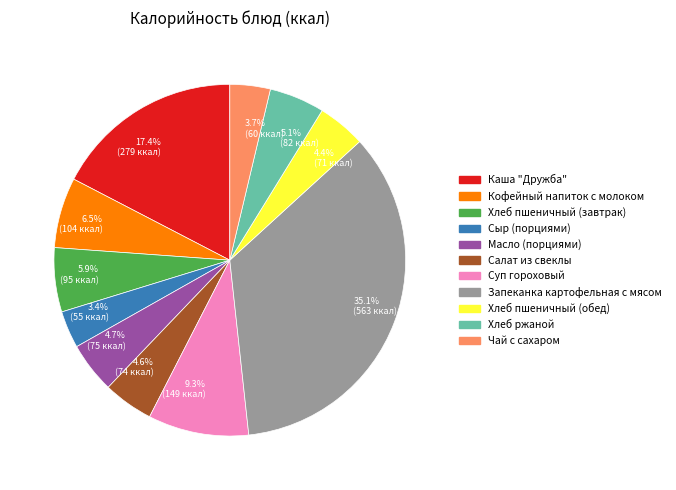

Between Чай с сахаром and Запеканка картофельная с мясом, which is larger?

Запеканка картофельная с мясом